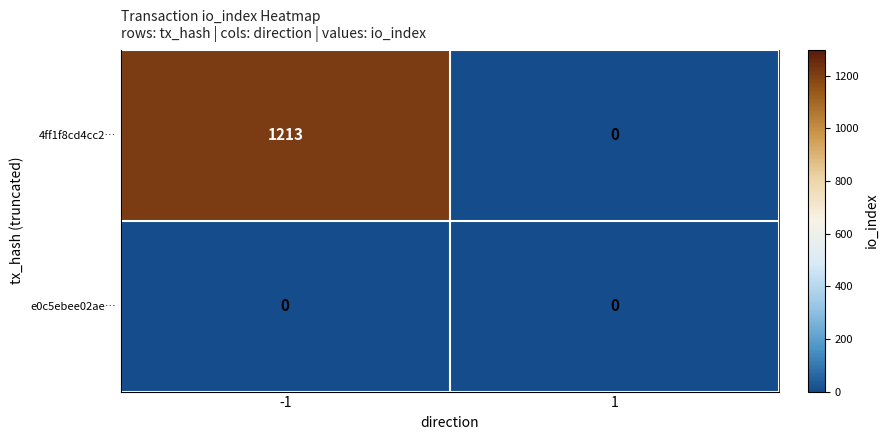

List the series in order of their peak value, lowest first.

e0c5ebee02ae…, 4ff1f8cd4cc2…